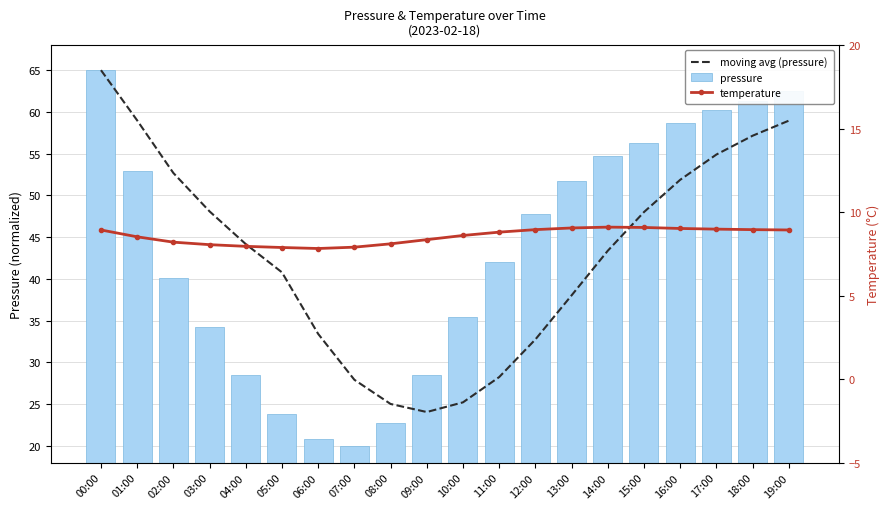

How many groups of bars are there?

20